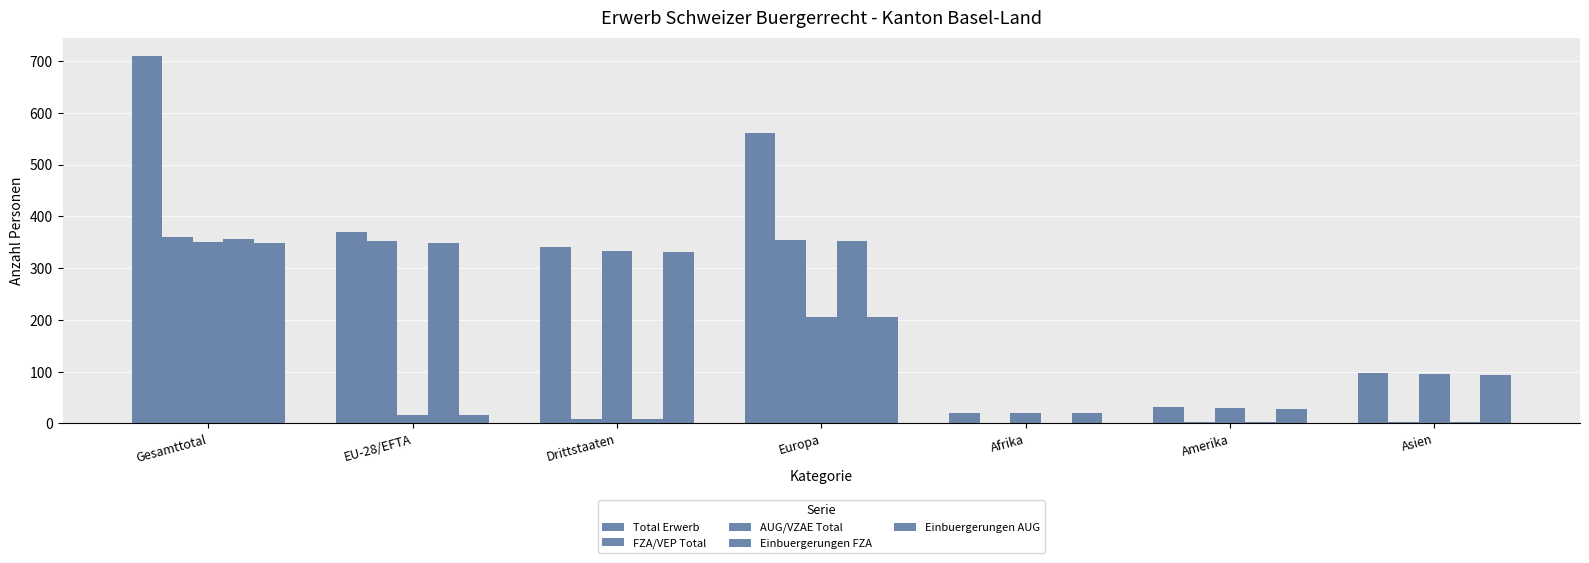

Count the number of data series in this chart.

5